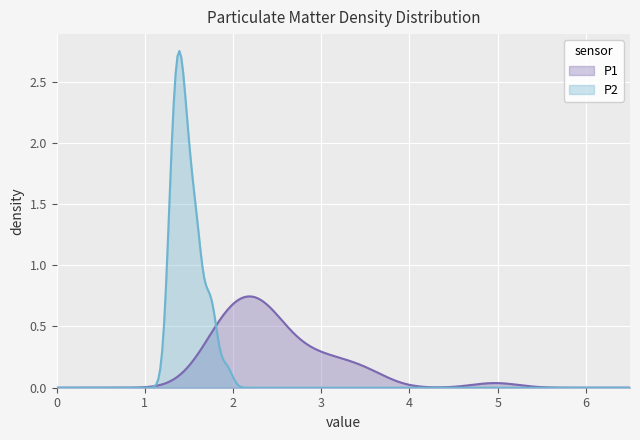

Which series has the widest spread of values?

P2